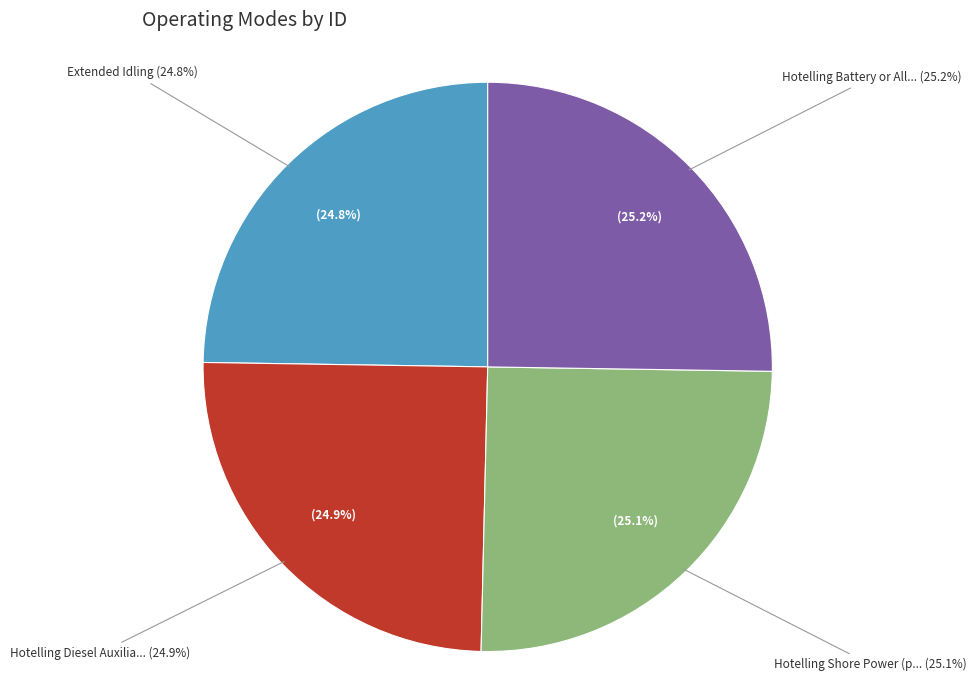

How many segments does this pie chart have?

4